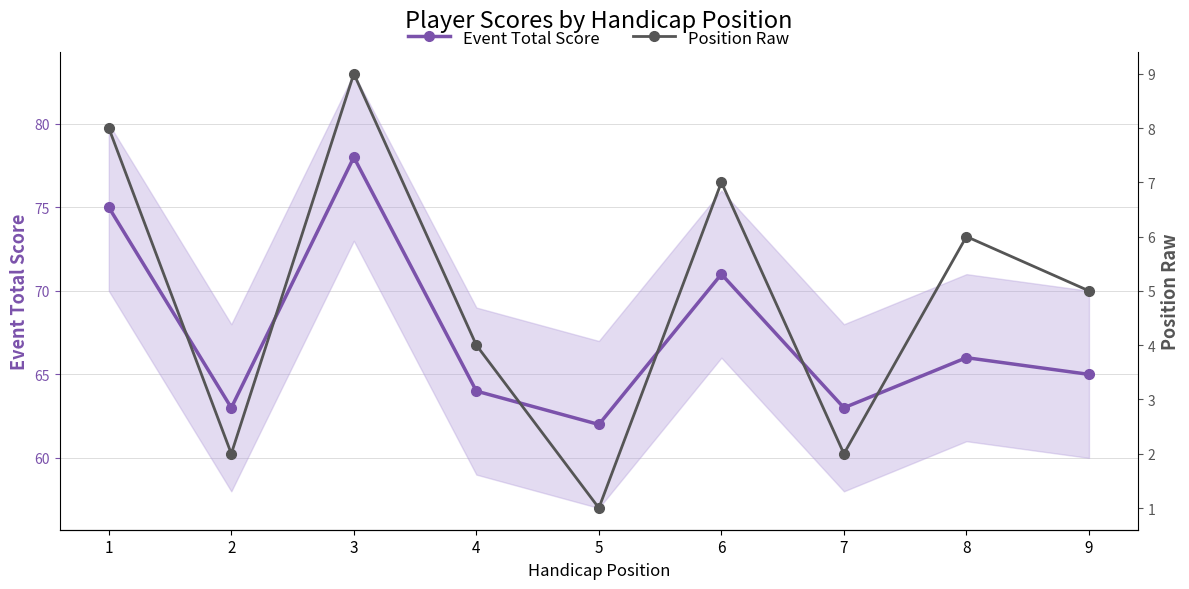

What is the sum of the Position Raw values at 7 and 2?

4